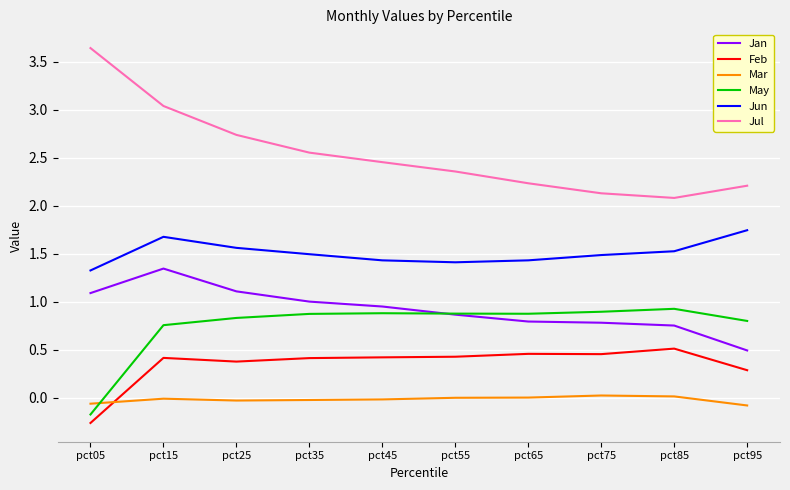

Rank the series at pct85 from highest to lowest value.

Jul, Jun, May, Jan, Feb, Mar